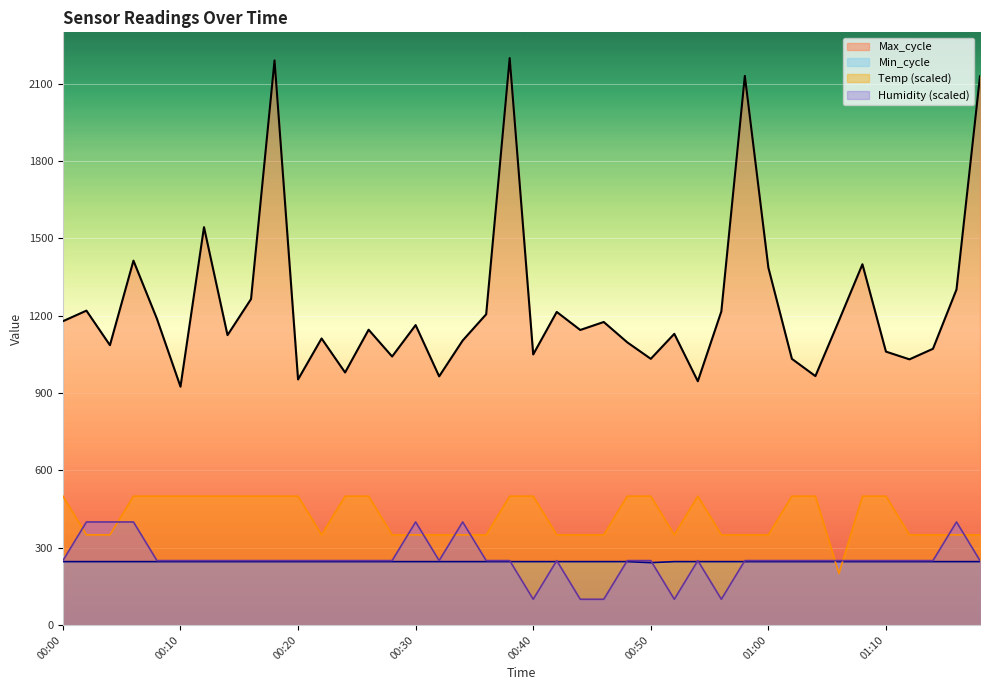

What is the label of the 22nd point from the left?

00:42